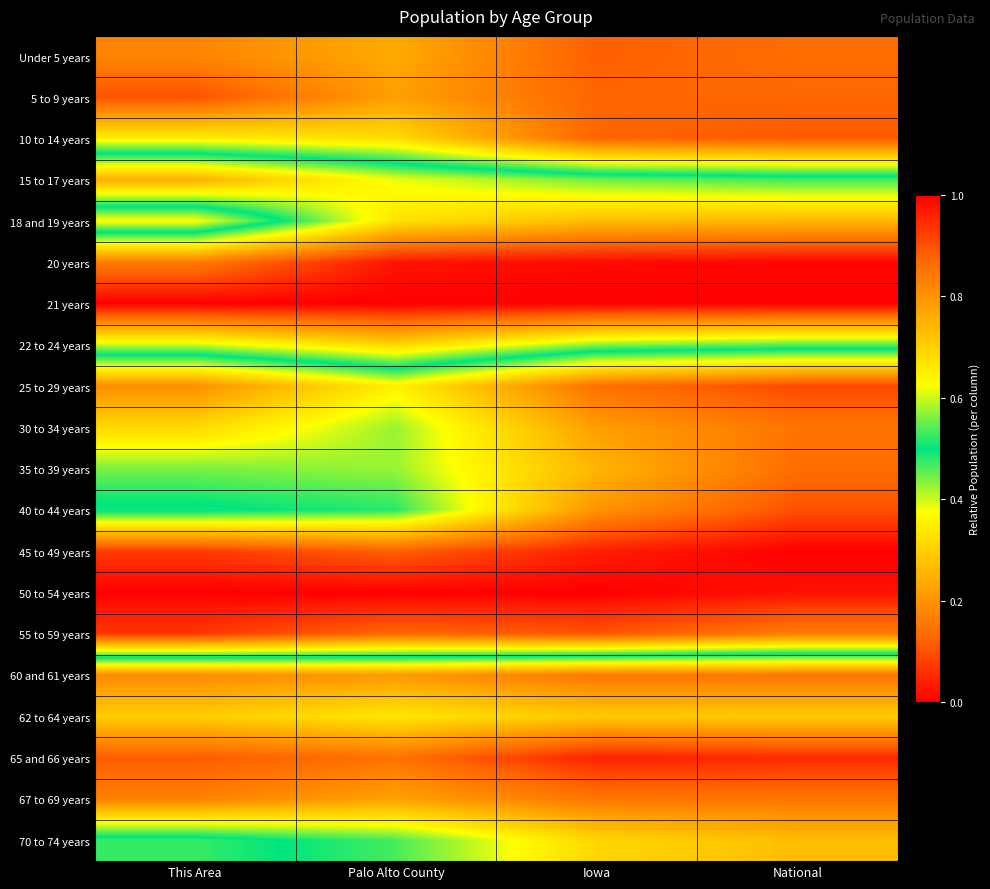

List the series in order of their peak value, lowest first.

21 years, 65 and 66 years, 20 years, 60 and 61 years, 67 to 69 years, 62 to 64 years, 22 to 24 years, 15 to 17 years, 70 to 74 years, 18 and 19 years, 30 to 34 years, 35 to 39 years, Under 5 years, 10 to 14 years, 5 to 9 years, 40 to 44 years, 25 to 29 years, 55 to 59 years, 45 to 49 years, 50 to 54 years